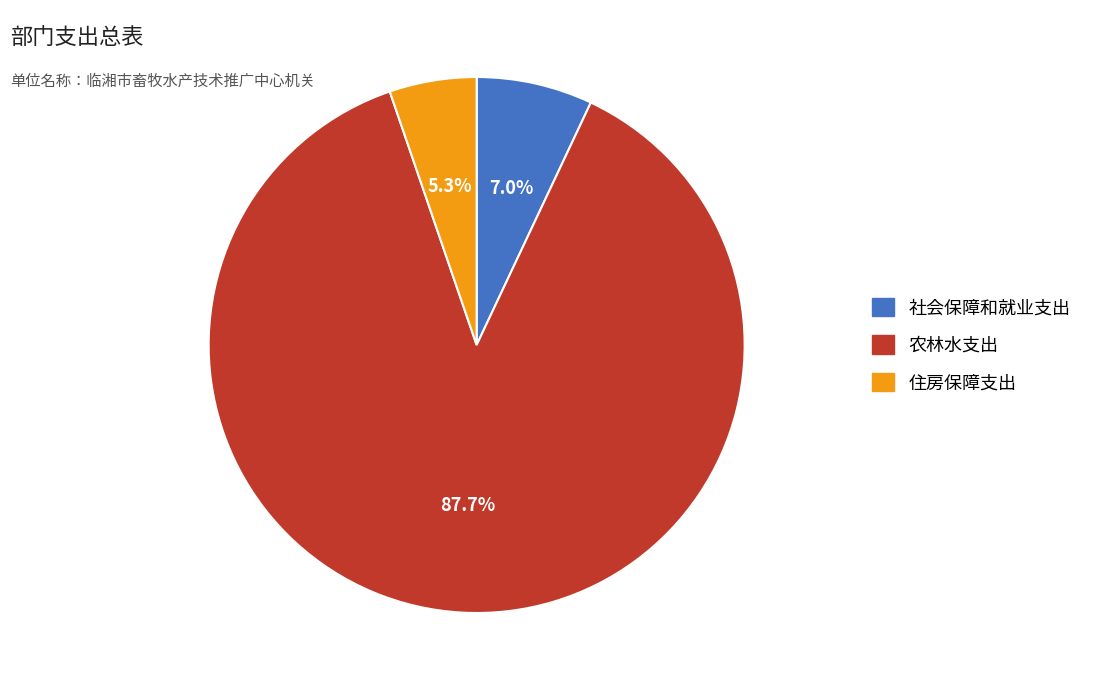

Is it true that 农林水支出 is 88% of the pie?

True